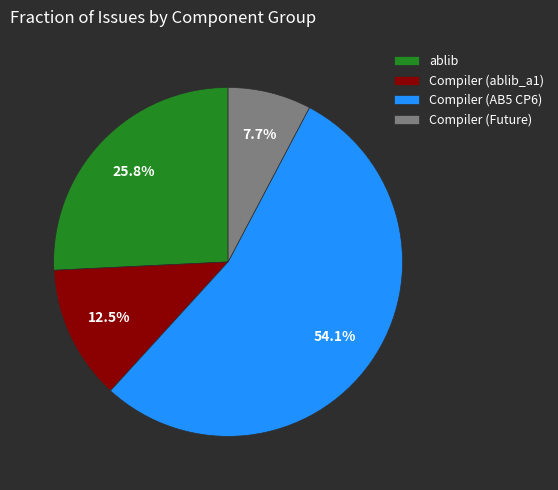

What is the total percentage of Compiler (AB5 CP6) and ablib?

79.8%